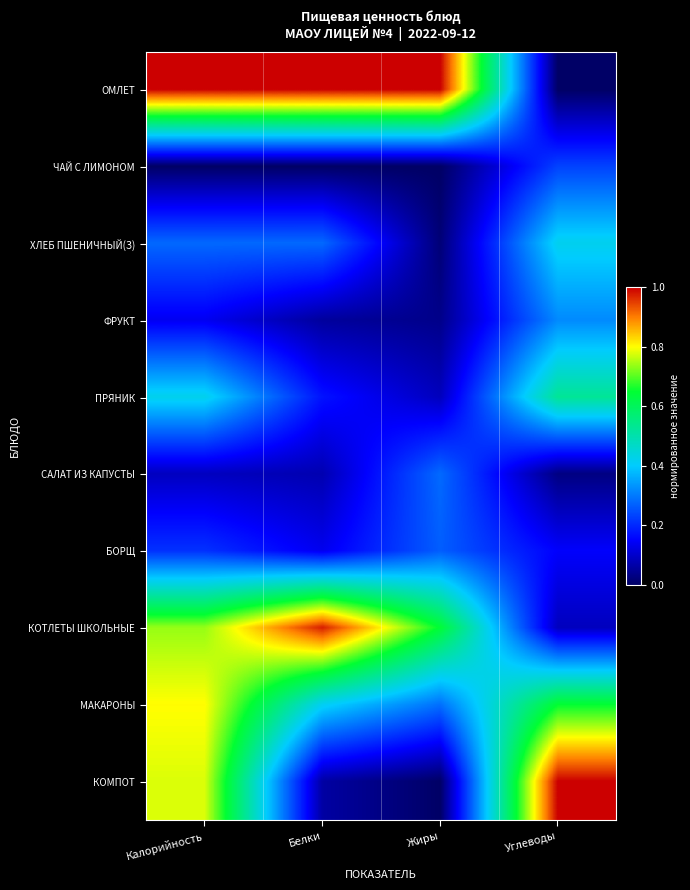

Reading left to right, what are all the values shown in this chart?

ОМЛЕТ: Калорийность=1.0	Белки=1.0	Жиры=1.0	Углеводы=0.0
ЧАЙ С ЛИМОНОМ: Калорийность=0.0	Белки=0.0	Жиры=0.0	Углеводы=0.2
ХЛЕБ ПШЕНИЧНЫЙ(З): Калорийность=0.3	Белки=0.3	Жиры=0.0	Углеводы=0.4
ФРУКТ: Калорийность=0.1	Белки=0.1	Жиры=0.0	Углеводы=0.3
ПРЯНИК: Калорийность=0.4	Белки=0.2	Жиры=0.1	Углеводы=0.5
САЛАТ ИЗ КАПУСТЫ: Калорийность=0.1	Белки=0.1	Жиры=0.3	Углеводы=0.0
БОРЩ: Калорийность=0.2	Белки=0.1	Жиры=0.3	Углеводы=0.1
КОТЛЕТЫ ШКОЛЬНЫЕ: Калорийность=0.7	Белки=1.0	Жиры=0.6	Углеводы=0.1
МАКАРОНЫ: Калорийность=0.8	Белки=0.4	Жиры=0.3	Углеводы=0.6
КОМПОТ: Калорийность=0.8	Белки=0.1	Жиры=0.0	Углеводы=1.0